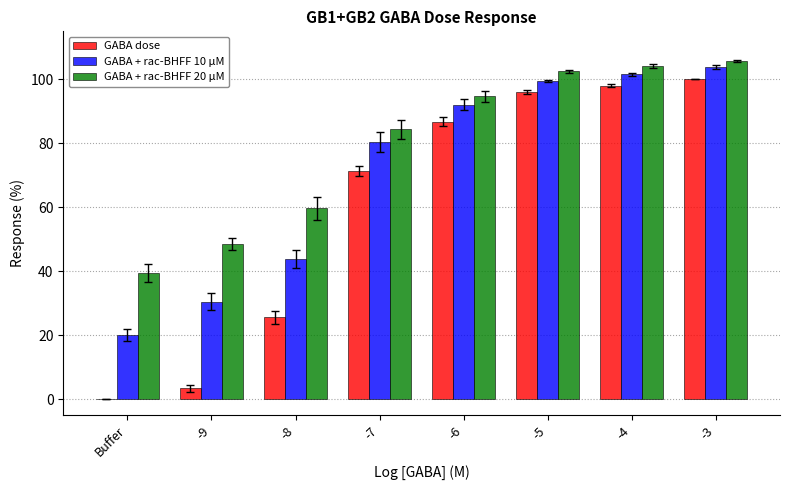

At which label does GABA + rac-BHFF 20 μM reach its peak?

-3